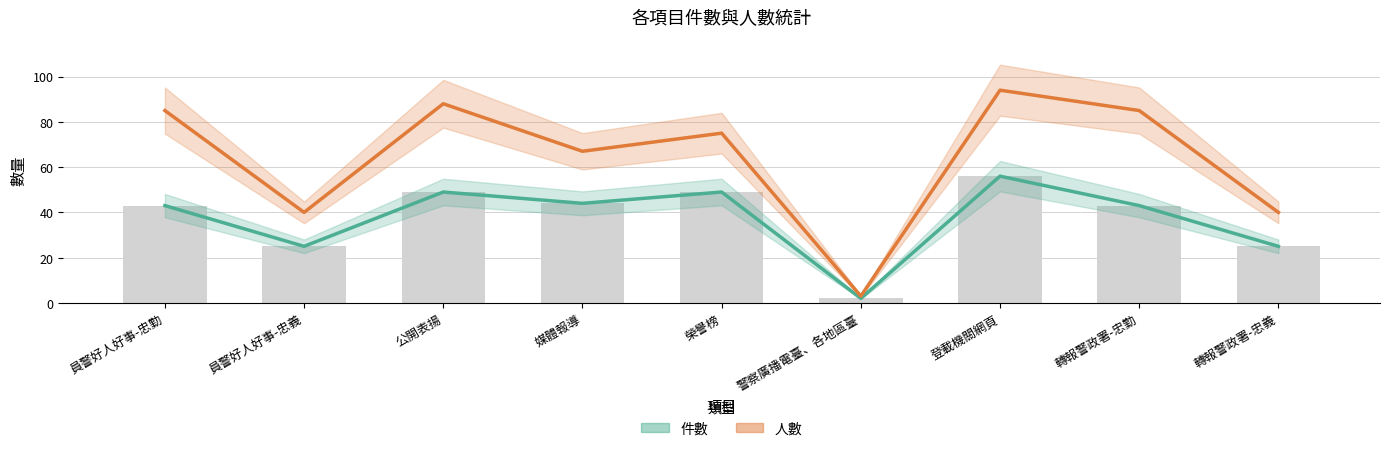

What is the difference between the second highest and second lowest values in the 人數 series?

48